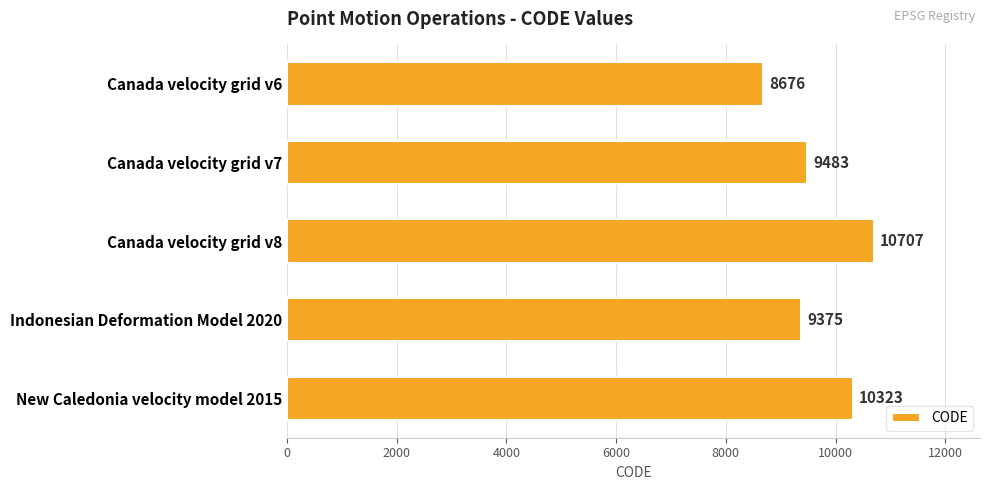

What is the label of the 4th bar from the bottom?

Canada velocity grid v7